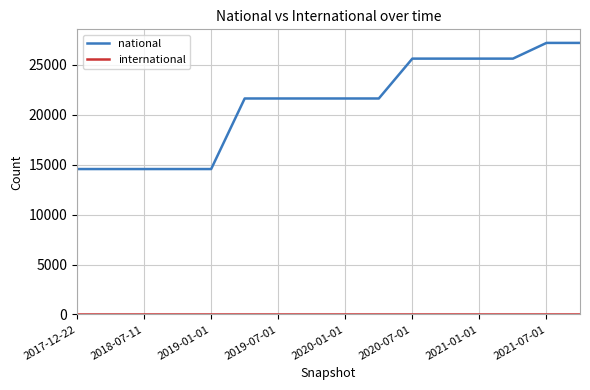

What is the maximum value shown in the chart?

27214